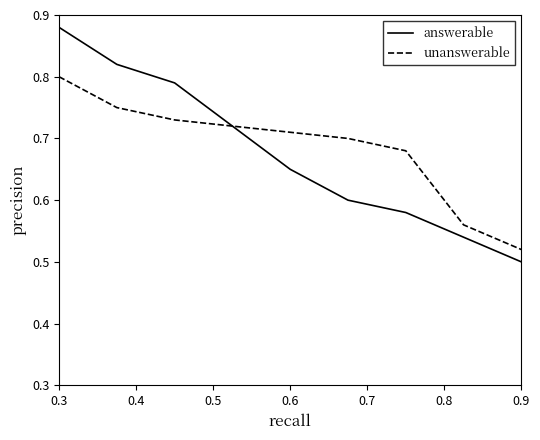

Rank the series by their maximum value, from highest to lowest.

answerable, unanswerable